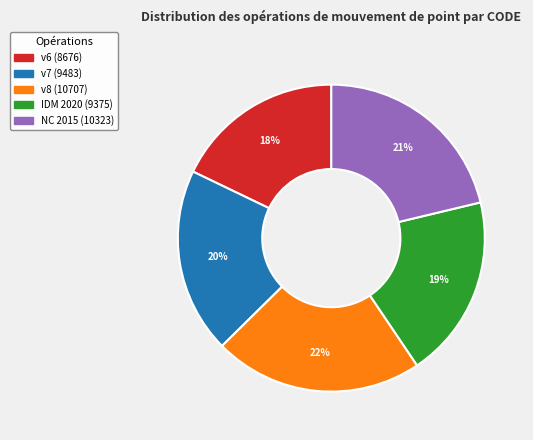

To the nearest percent, what is the difference between the largest and smallest slice percentages?

4%